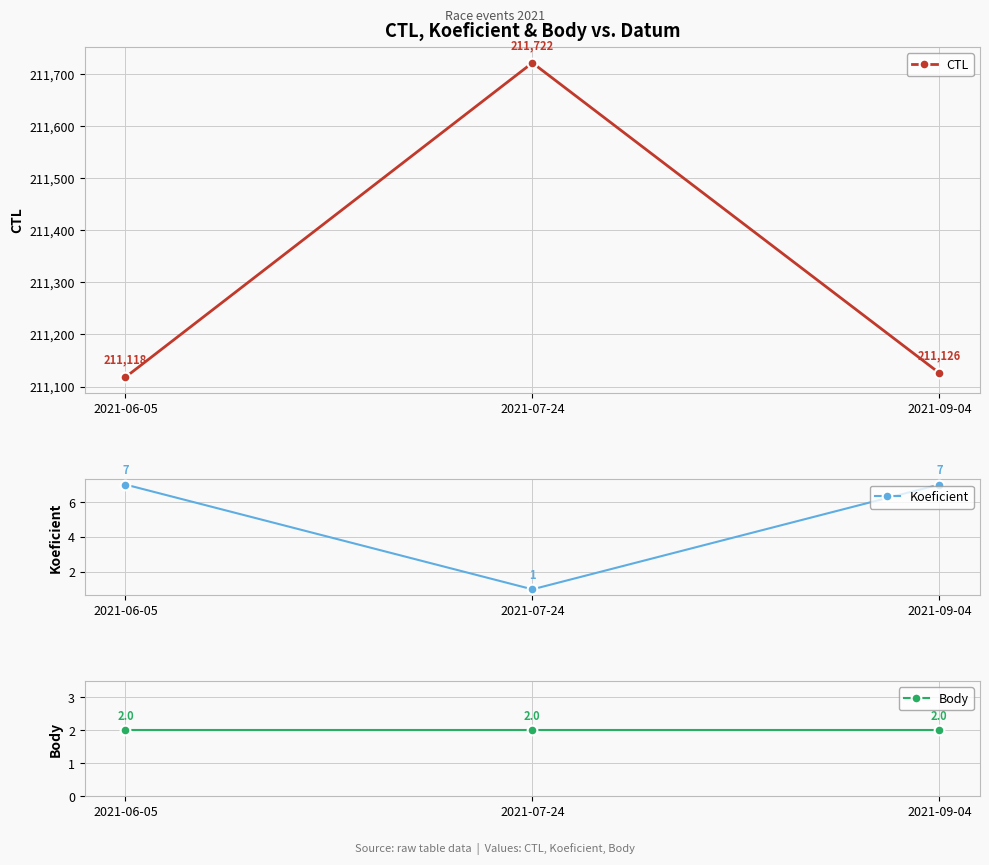

Is the value of Koeficient at 2021-07-24 greater than the value of CTL at 2021-07-24?

No